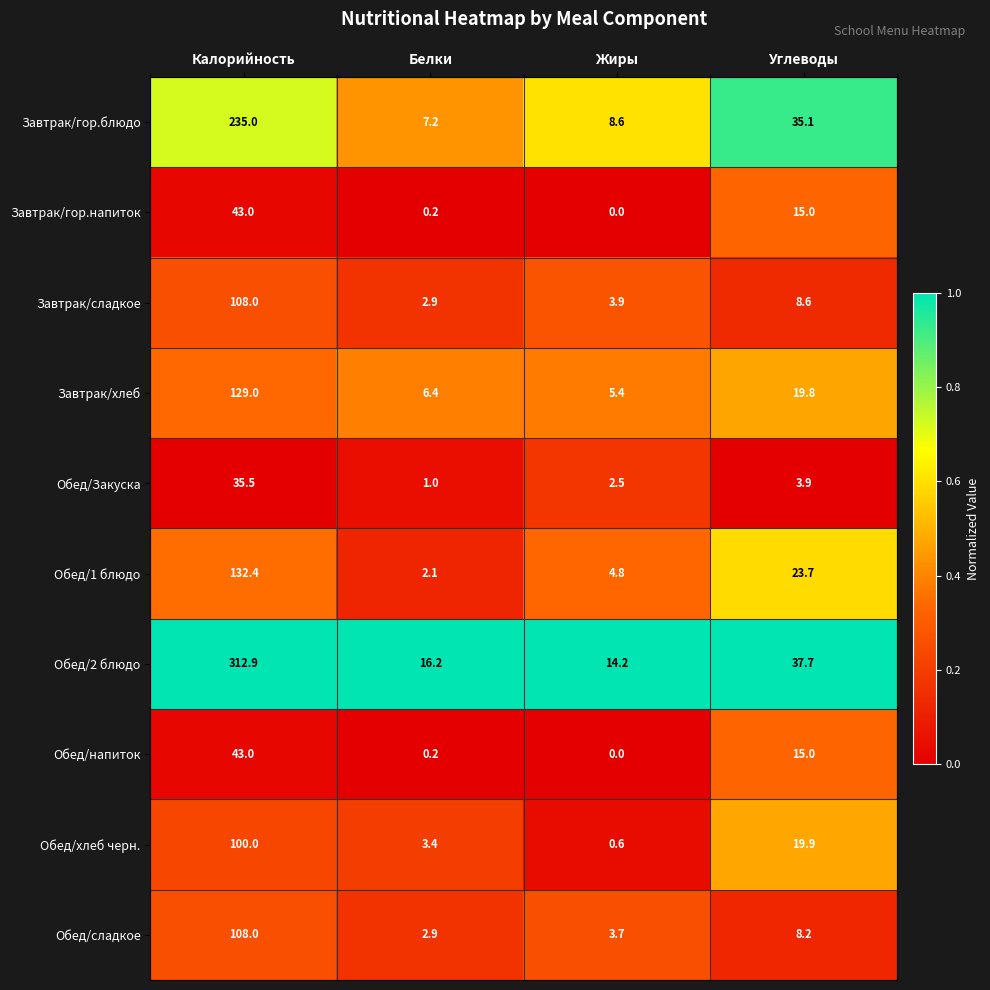

At how many categories does at least one series exceed 0?

4